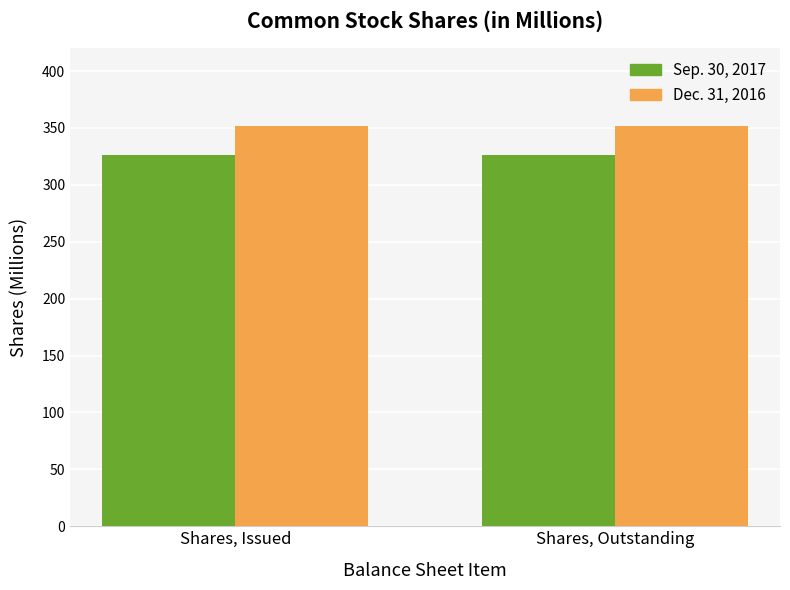

Reading left to right, list all the values displayed in this chart.

Sep. 30, 2017: 326.1	326.1
Dec. 31, 2016: 351.7	351.7